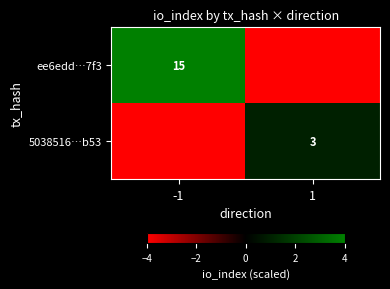

Count the number of data series in this chart.

2